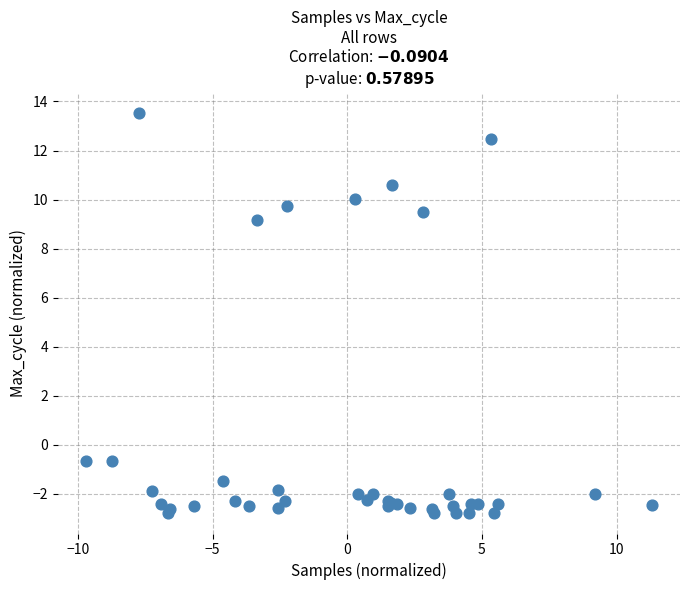

What Y value in the scatter plot is closest to 5?

9.2